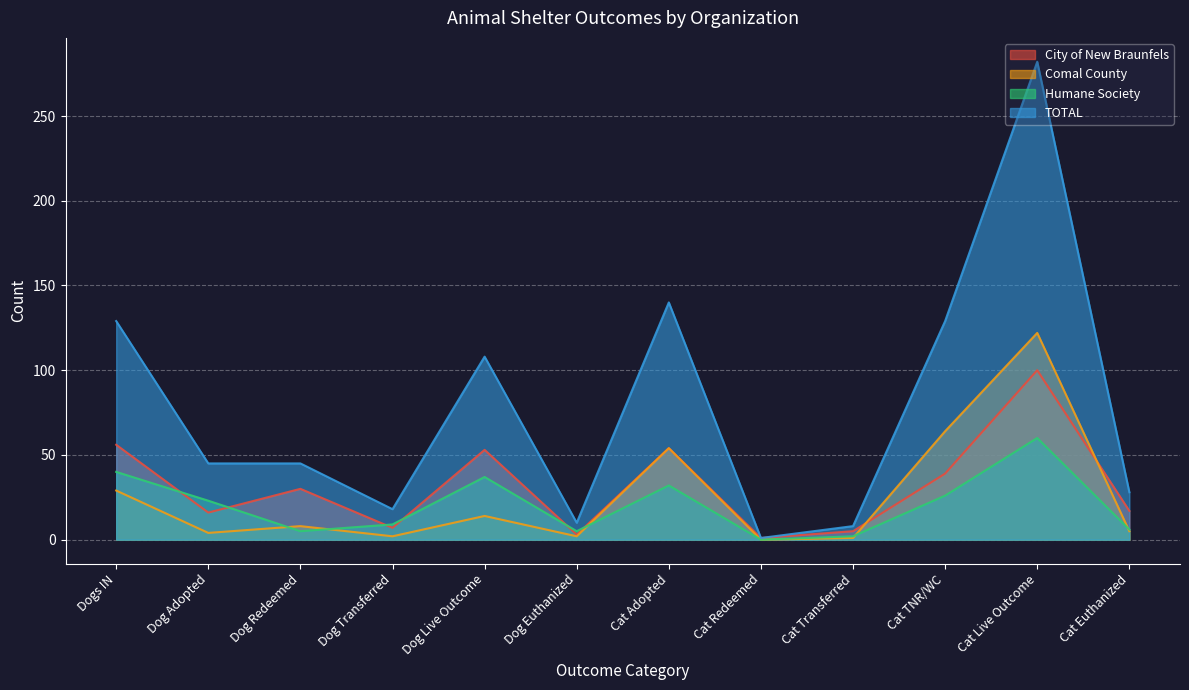

True or false: City of New Braunfels has more than 0 interior local peaks.

True